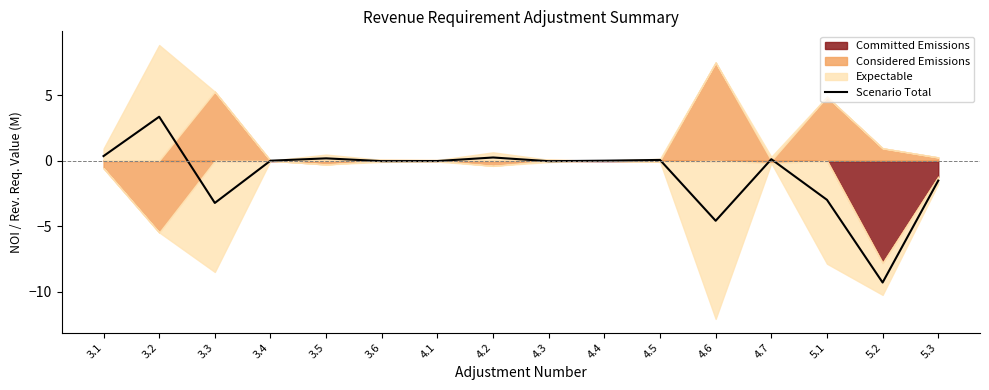

Reading right to left, list all the values displayed in this chart.

5.3=-1.5	5.2=-9.3	5.1=-3.0	4.7=0.1	4.6=-4.6	4.5=0.1	4.4=-0.0	4.3=-0.0	4.2=0.2	4.1=-0.0	3.6=-0.0	3.5=0.2	3.4=-0.0	3.3=-3.2	3.2=3.4	3.1=0.4